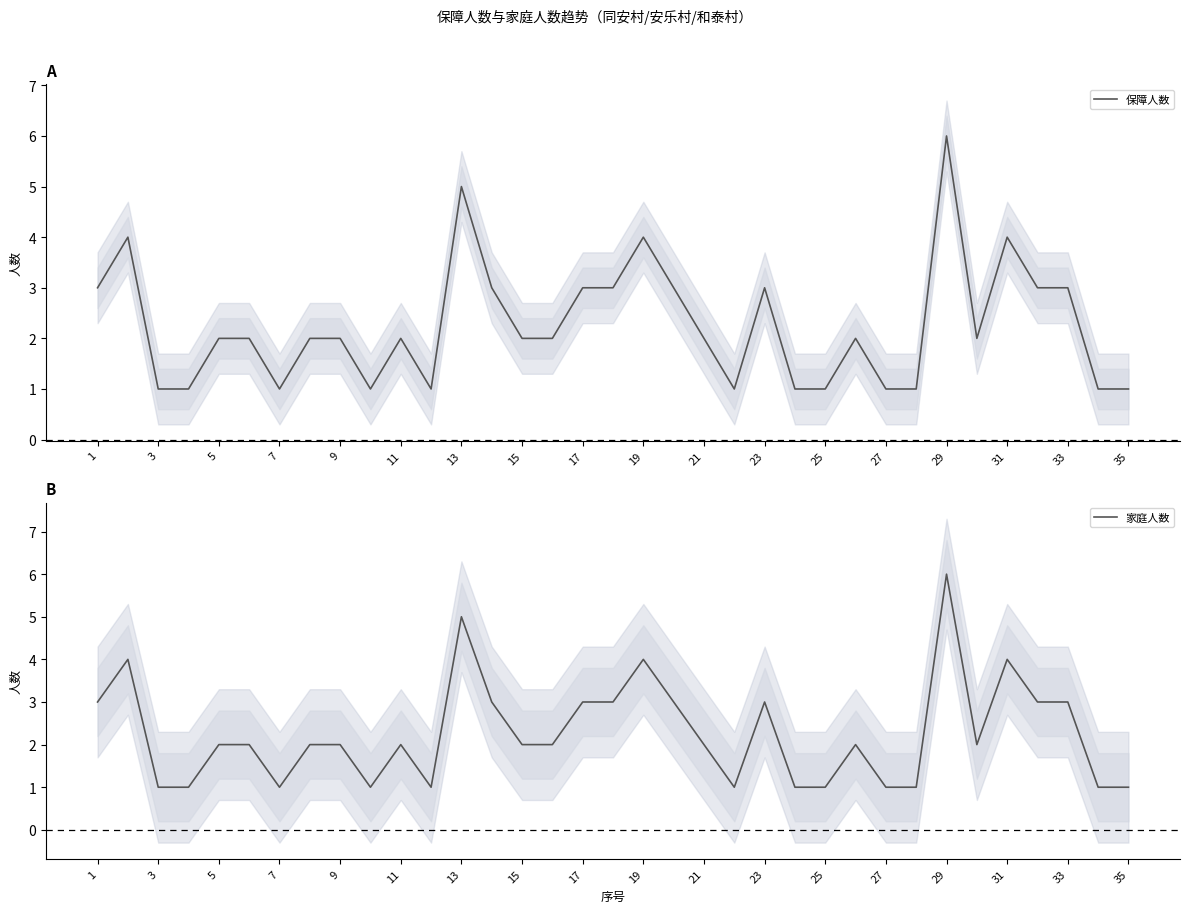

At which label is 家庭人数 closest to 3?

1